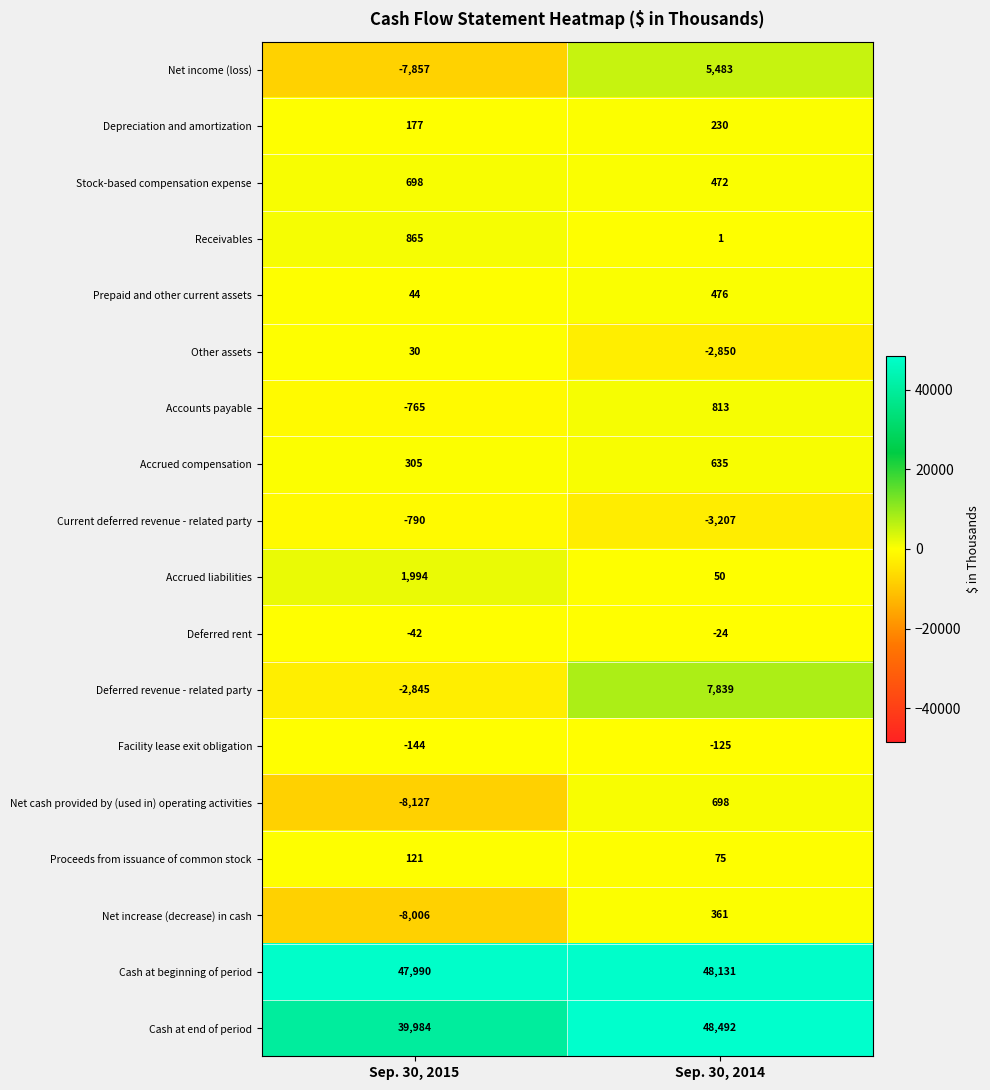

Count the number of data series in this chart.

18